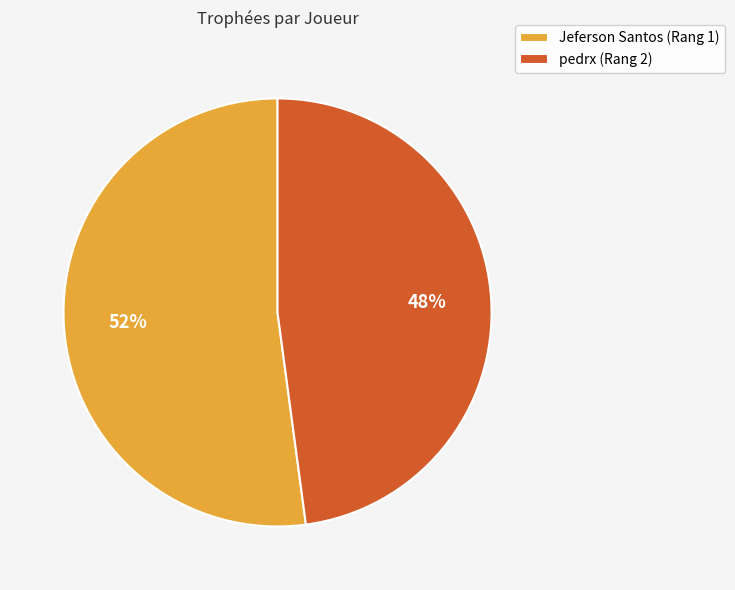

What is the largest slice in the pie chart?

Jeferson Santos (Rang 1)